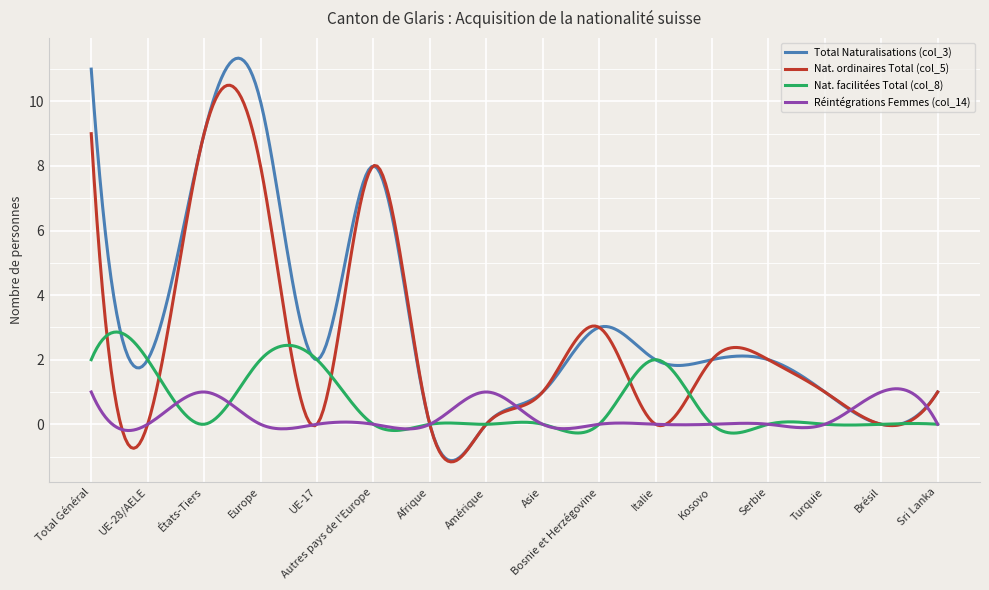

List the series in order of their peak value, lowest first.

Réintégrations Femmes (col_14), Nat. facilitées Total (col_8), Nat. ordinaires Total (col_5), Total Naturalisations (col_3)